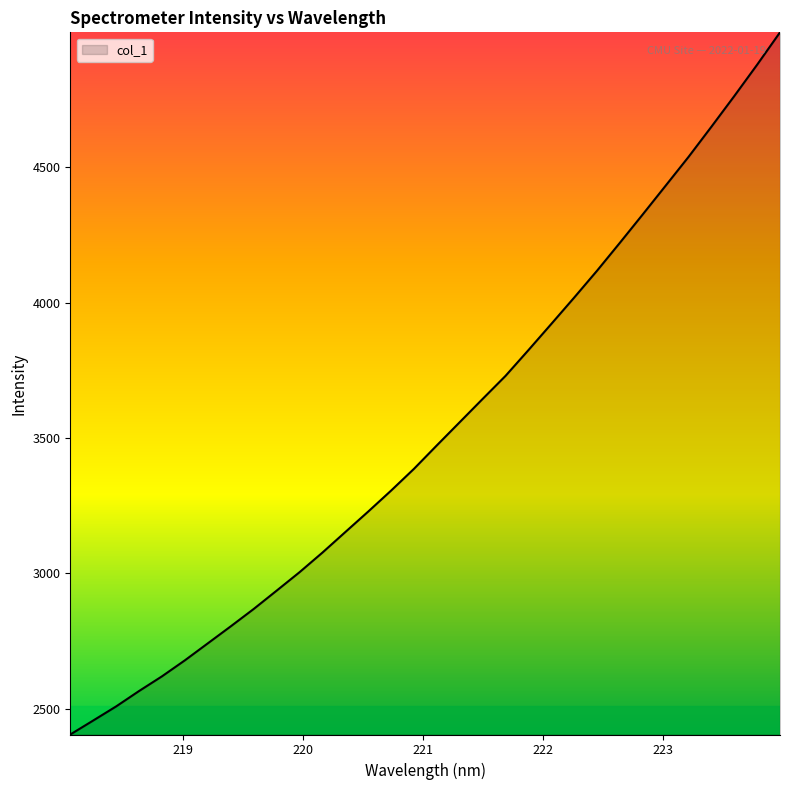

What is the maximum value shown in the chart?

4998.9